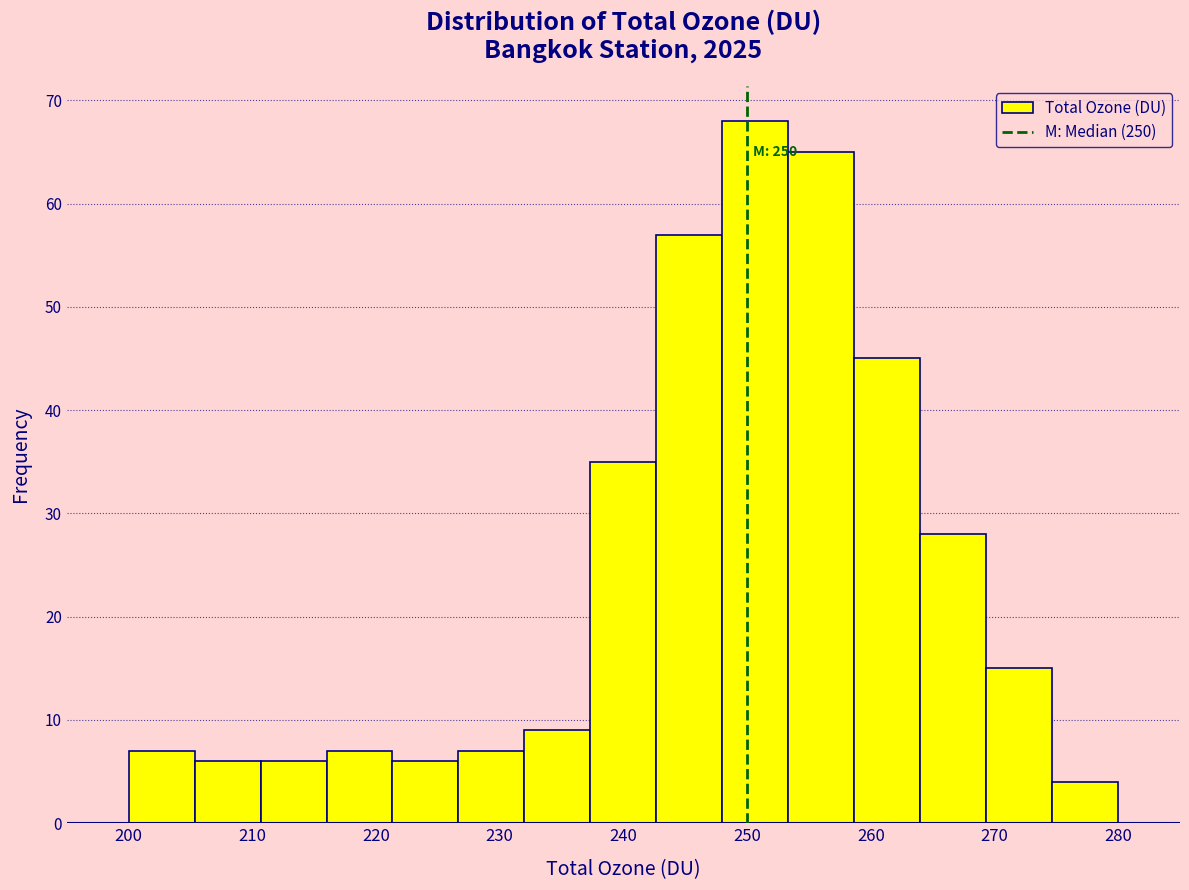

Over which range of the x-axis is the bar tallest?

248 to 253